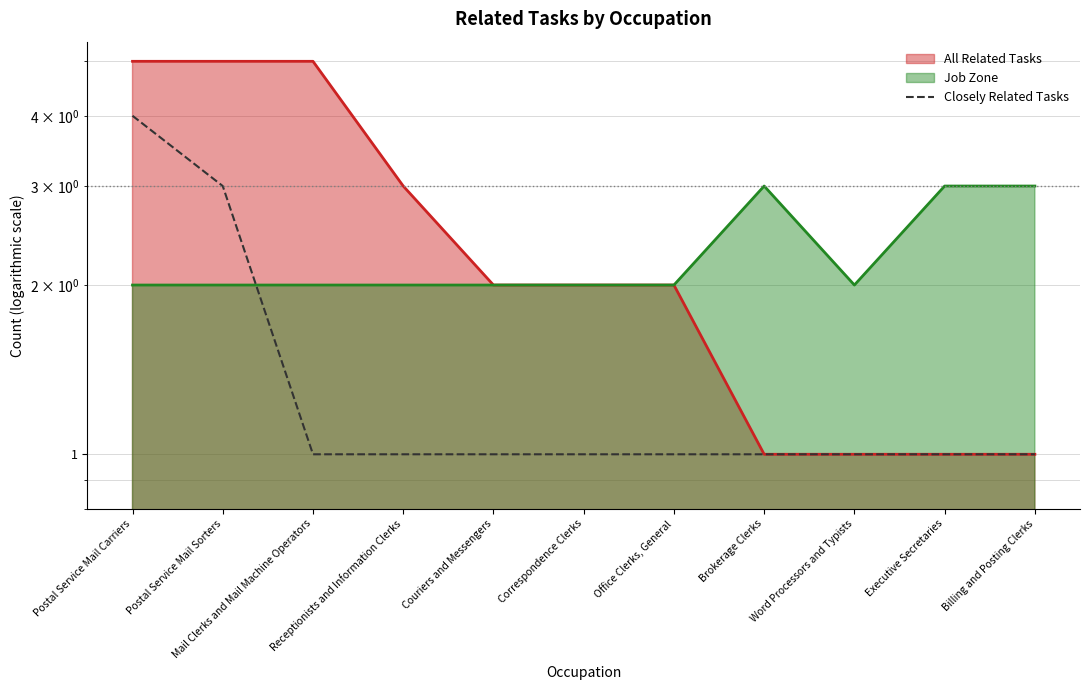

True or false: the data shows 1 at Word Processors and Typists.

True